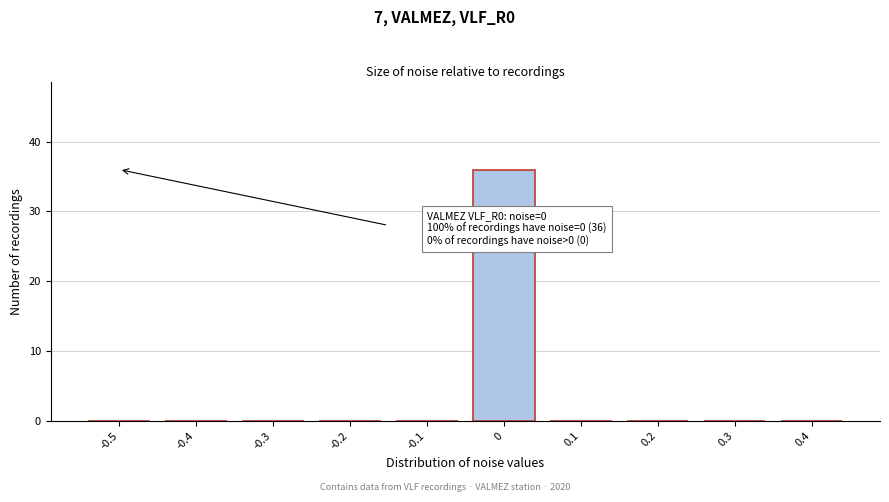

Reading left to right, extract all data points from this chart.

-0.5=0	-0.4=0	-0.3=0	-0.2=0	-0.1=0	0=36	0.1=0	0.2=0	0.3=0	0.4=0